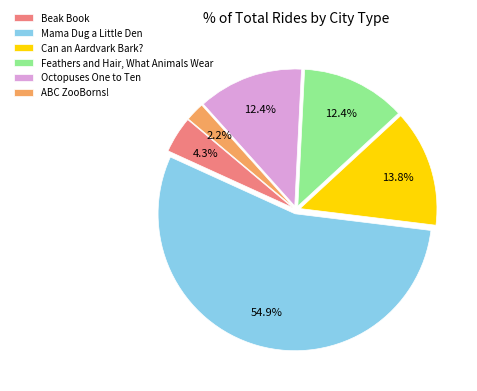

True or false: Beak Book accounts for 14% of the total.

False